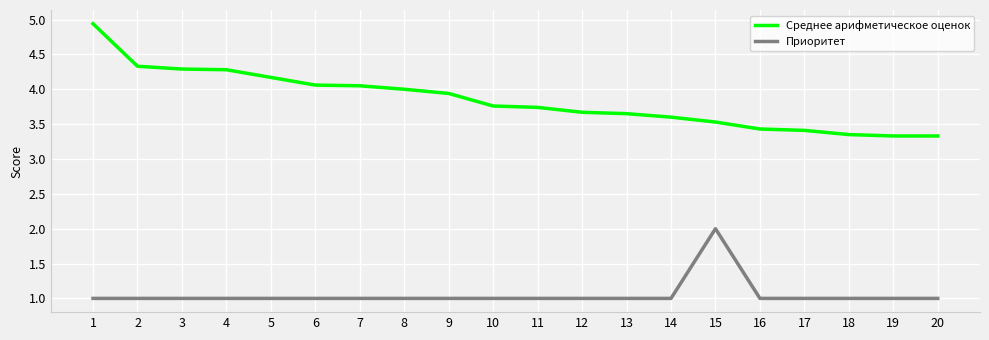

True or false: Среднее арифметическое оценок and Приоритет intersect in this chart.

False